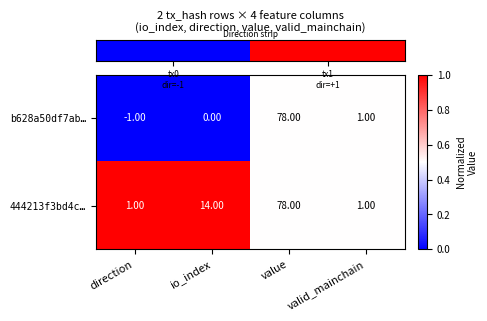

What is the greatest value displayed?

78